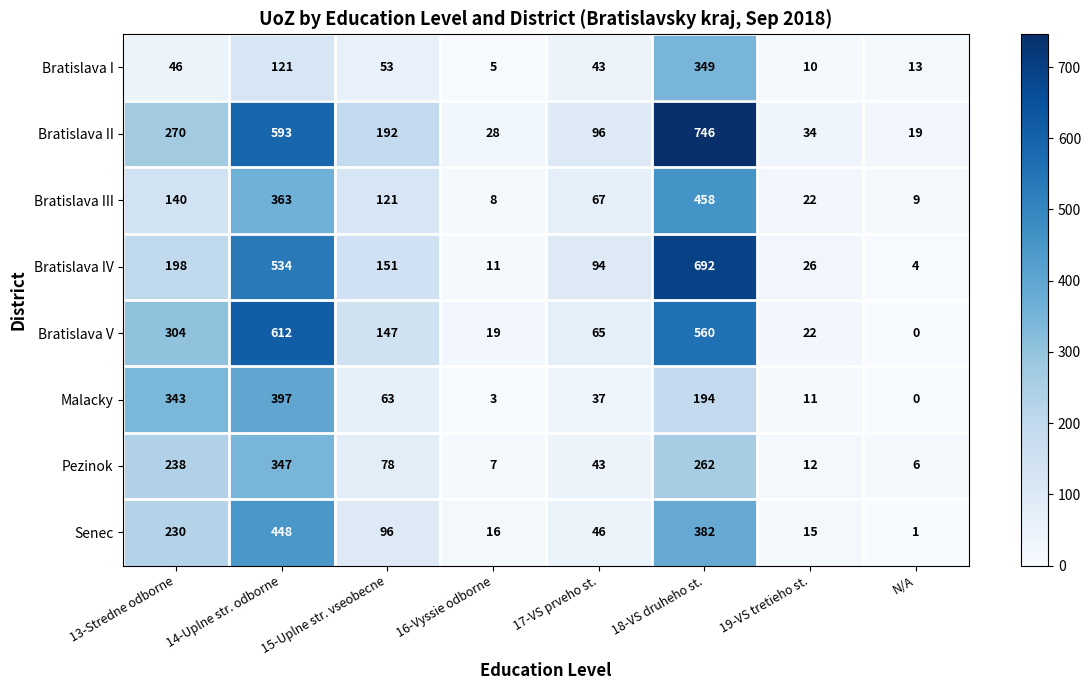

Rank the series by their maximum value, from highest to lowest.

Bratislava II, Bratislava IV, Bratislava V, Bratislava III, Senec, Malacky, Bratislava I, Pezinok